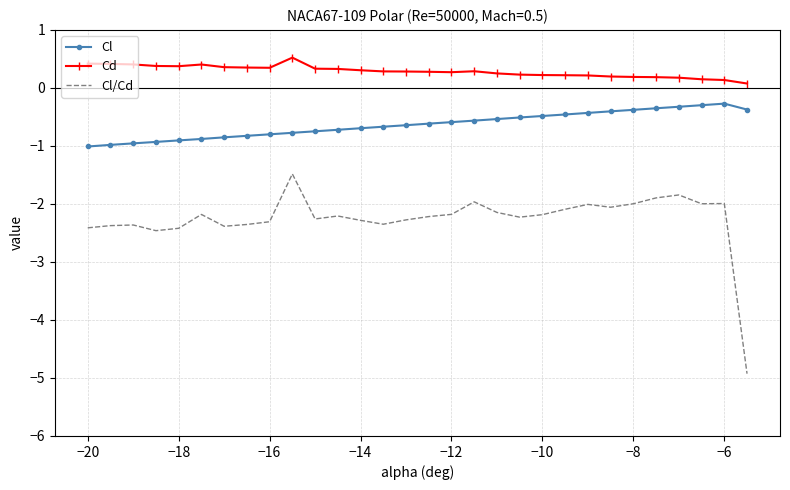

Which series has the largest total across all categories?

Cd